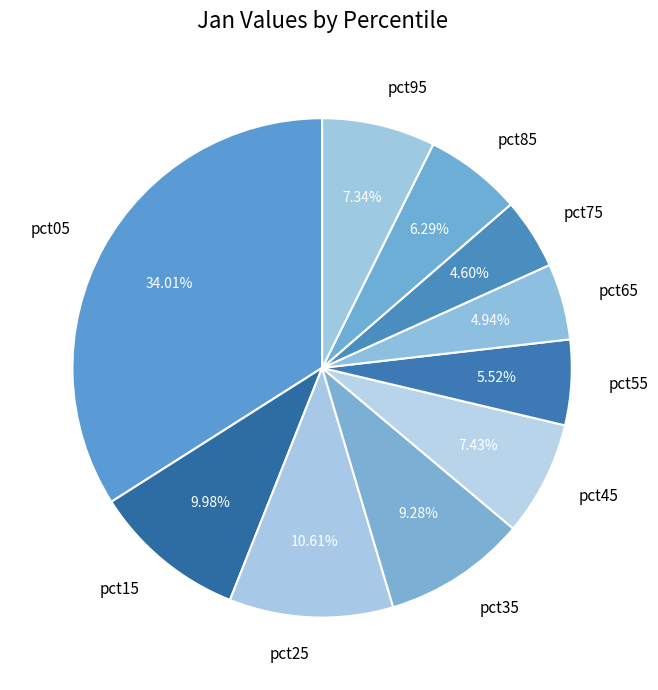

What is the smallest slice in the pie chart?

pct75